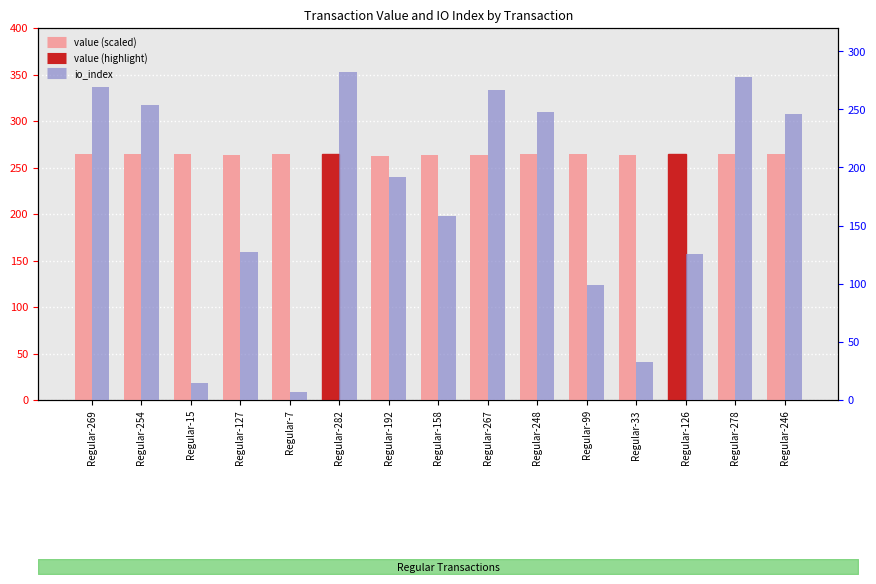

At which category is the sum across all series the highest?

Regular-282